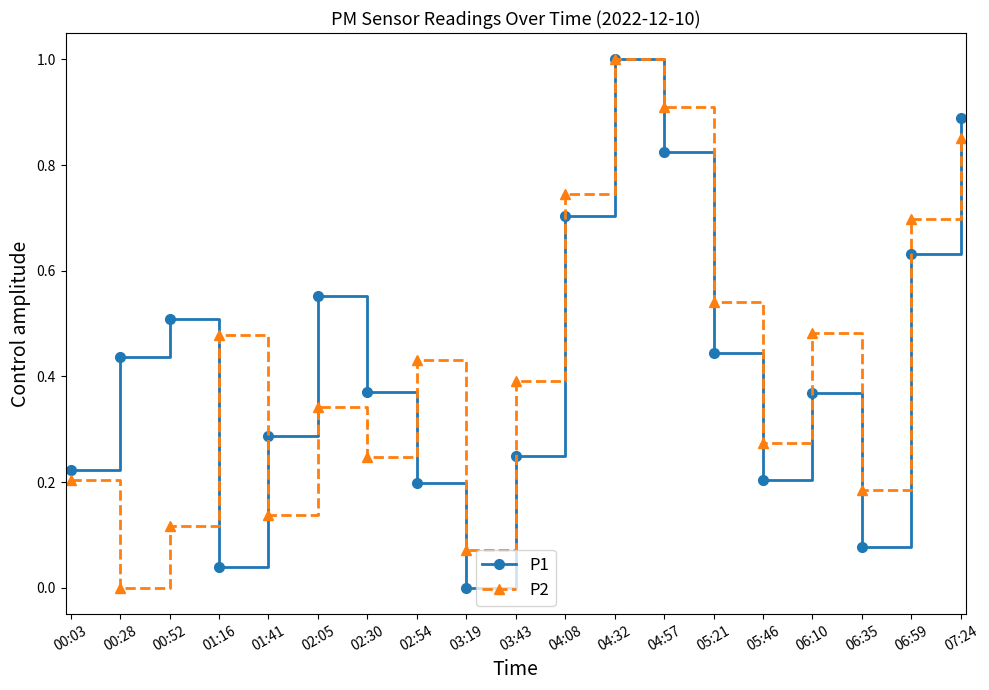

The value of P2 at 01:16 is 0.1. True or false?

False